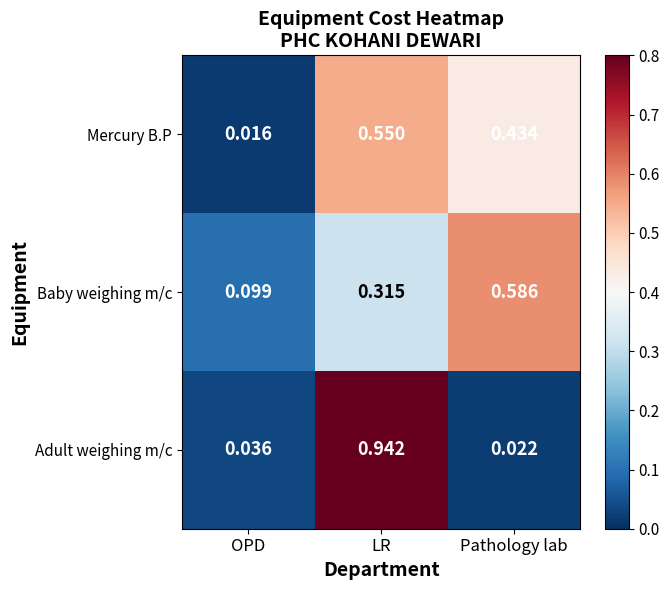

Rank the categories by Baby weighing m/c value from highest to lowest.

Pathology lab, LR, OPD